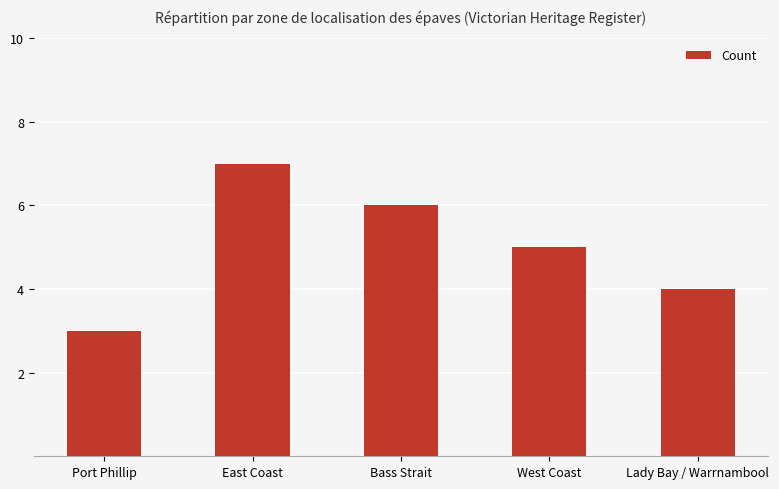

List the labels in order of value, largest first.

East Coast, Bass Strait, West Coast, Lady Bay / Warrnambool, Port Phillip